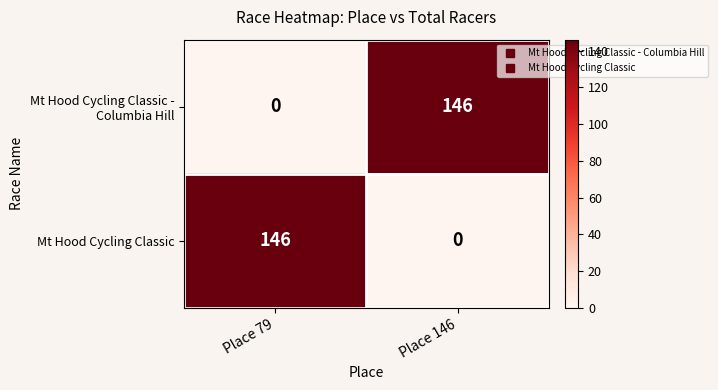

Count the number of data series in this chart.

2